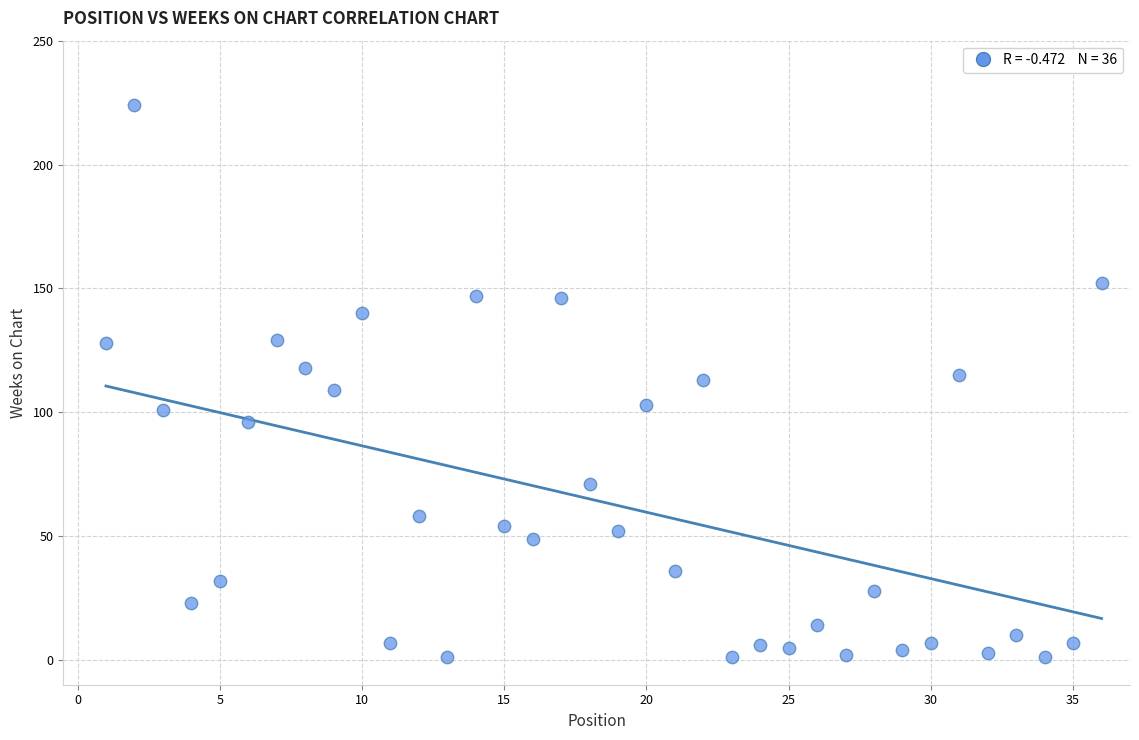

What is the range of X values (max minus min)?

35